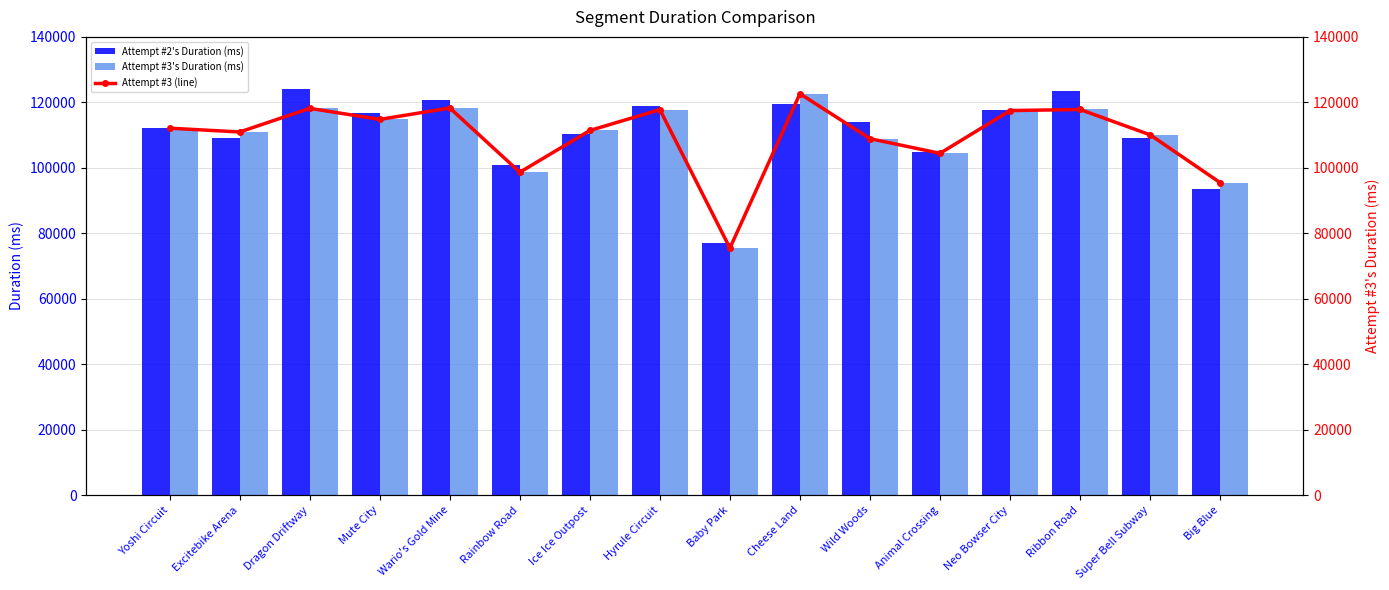

Reading right to left, extract all data points from this chart.

Attempt #2's Duration (ms): Big Blue=93410	Super Bell Subway=109048	Ribbon Road=123342	Neo Bowser City=117755	Animal Crossing=104724	Wild Woods=114031	Cheese Land=119518	Baby Park=76894	Hyrule Circuit=118961	Ice Ice Outpost=110220	Rainbow Road=100767	Wario's Gold Mine=120575	Mute City=116616	Dragon Driftway=124220	Excitebike Arena=109194	Yoshi Circuit=112301
Attempt #3's Duration (ms): Big Blue=95460	Super Bell Subway=110077	Ribbon Road=117816	Neo Bowser City=117489	Animal Crossing=104419	Wild Woods=108898	Cheese Land=122637	Baby Park=75474	Hyrule Circuit=117770	Ice Ice Outpost=111405	Rainbow Road=98638	Wario's Gold Mine=118276	Mute City=114783	Dragon Driftway=118165	Excitebike Arena=110946	Yoshi Circuit=112104
Attempt #3 (line): Big Blue=95460	Super Bell Subway=110077	Ribbon Road=117816	Neo Bowser City=117489	Animal Crossing=104419	Wild Woods=108898	Cheese Land=122637	Baby Park=75474	Hyrule Circuit=117770	Ice Ice Outpost=111405	Rainbow Road=98638	Wario's Gold Mine=118276	Mute City=114783	Dragon Driftway=118165	Excitebike Arena=110946	Yoshi Circuit=112104